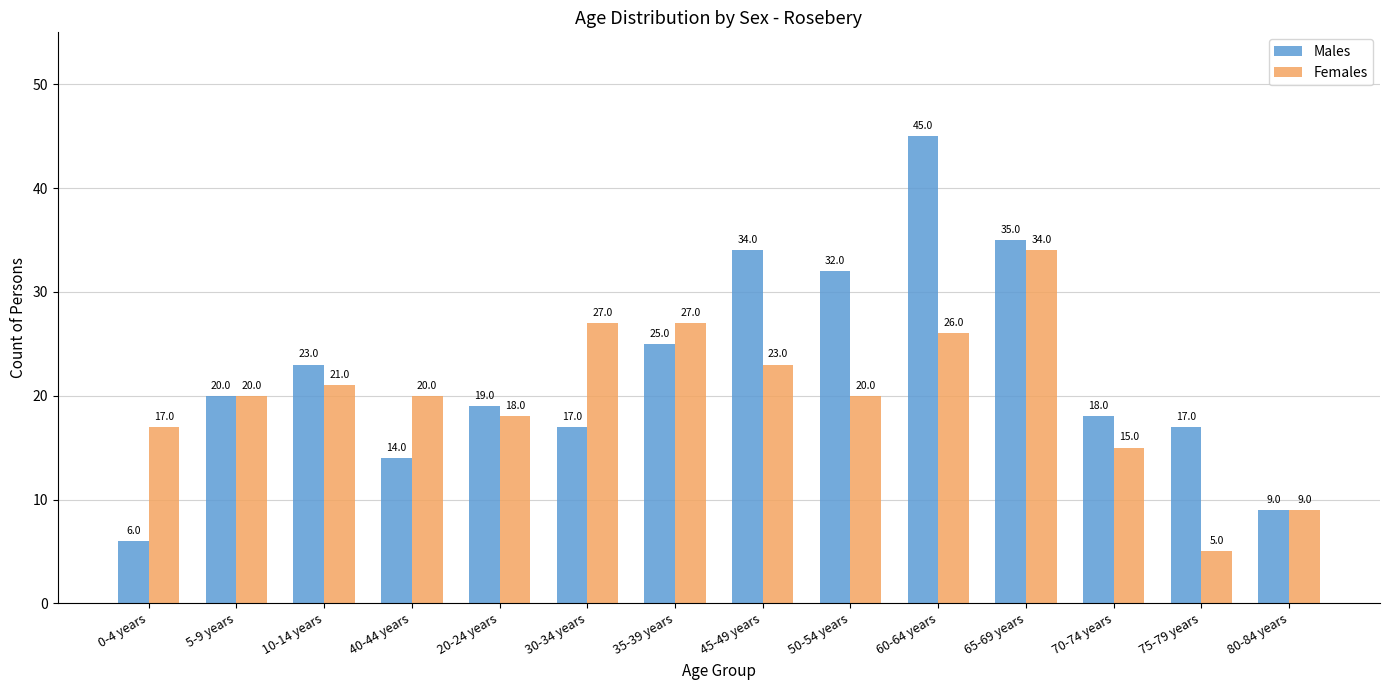

The value of Females at 80-84 years is 9. True or false?

True